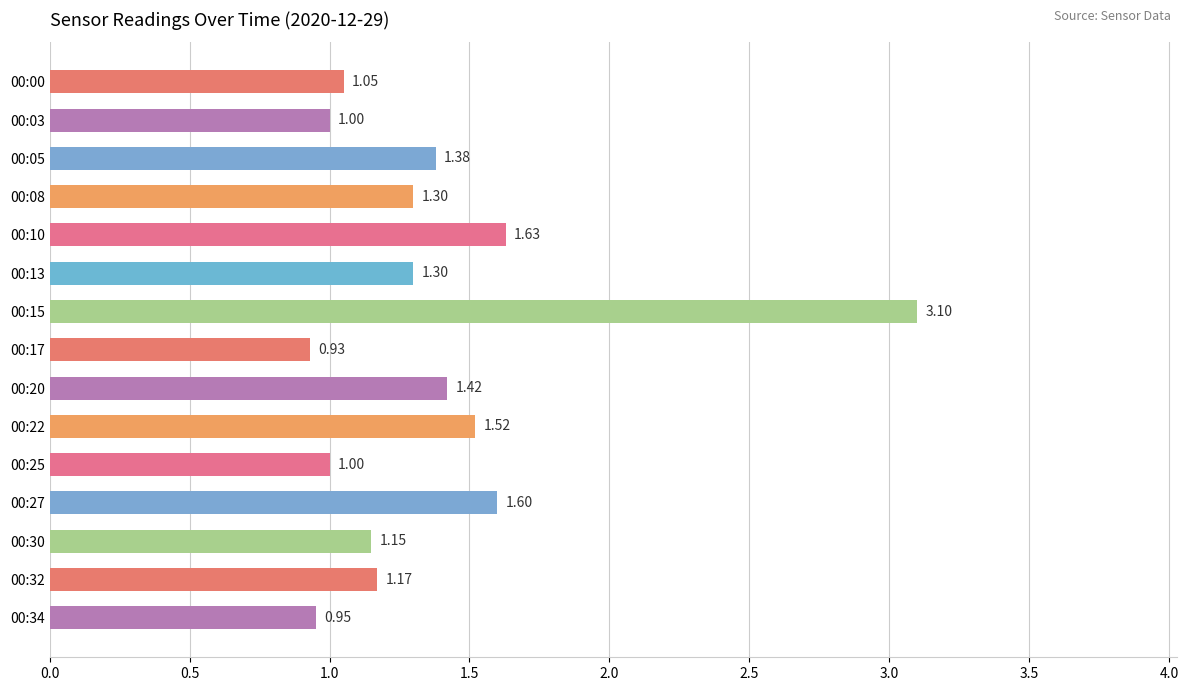

What is the sum of the values at 00:27 and 00:03?

2.6